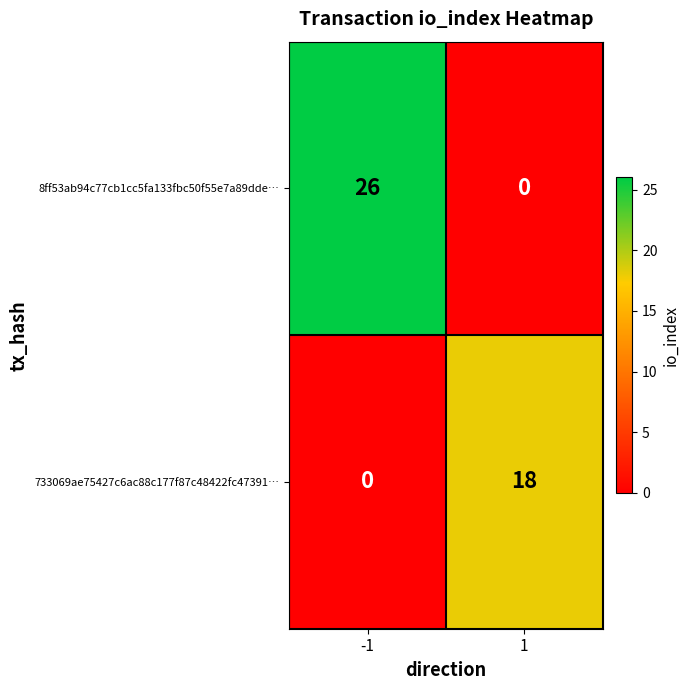

Which series has the largest range (max minus min)?

8ff53ab94c77cb1cc5fa133fbc50f55e7a89dde…